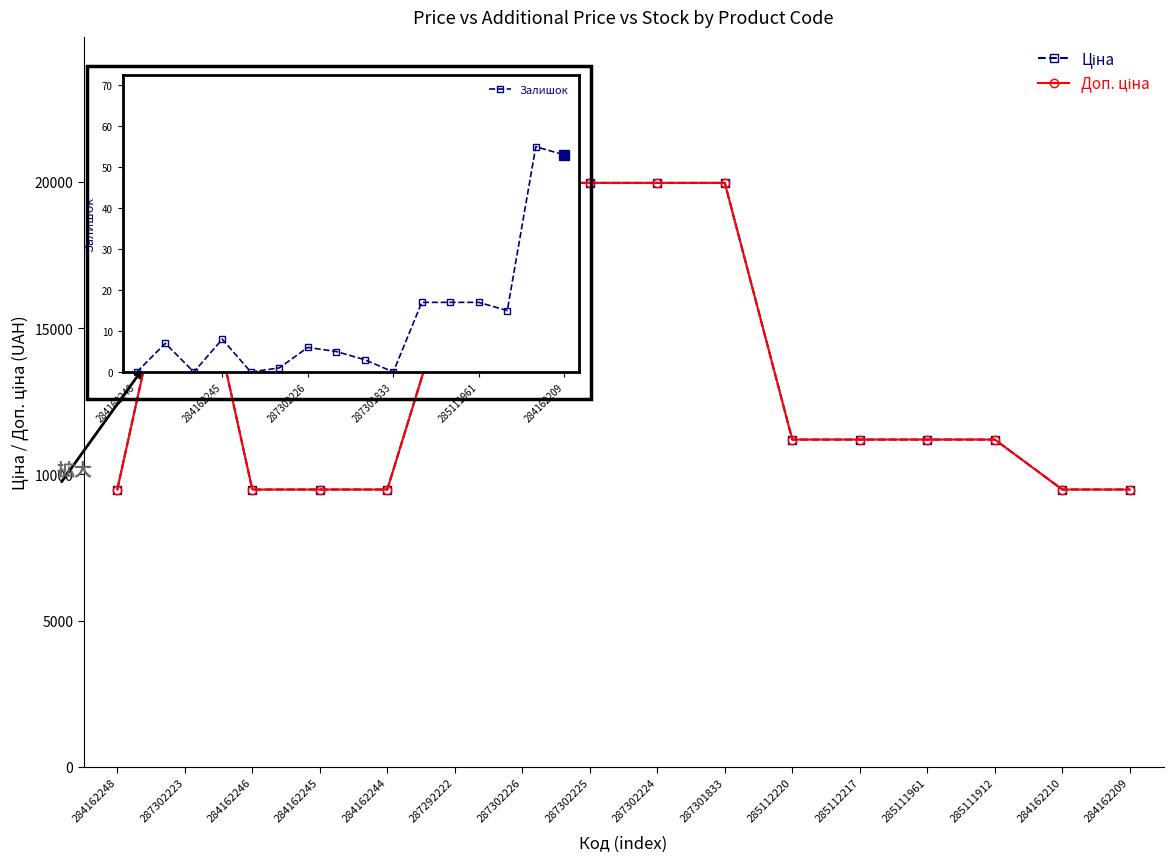

Between 287302225 and 287292222, which is larger?

287302225